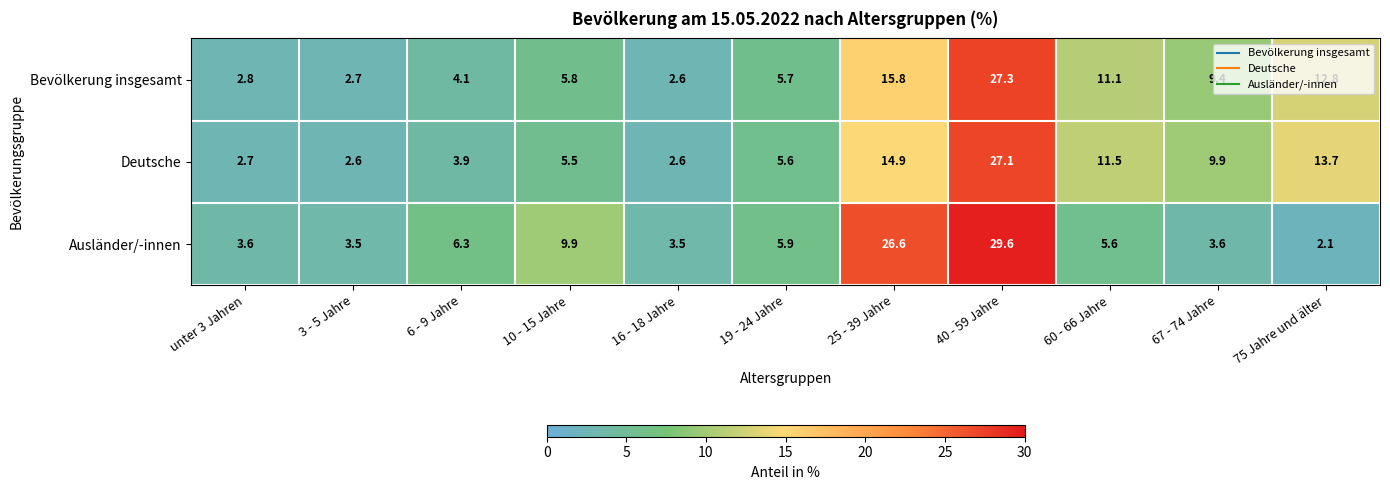

Which series has the largest range (max minus min)?

Ausländer/-innen